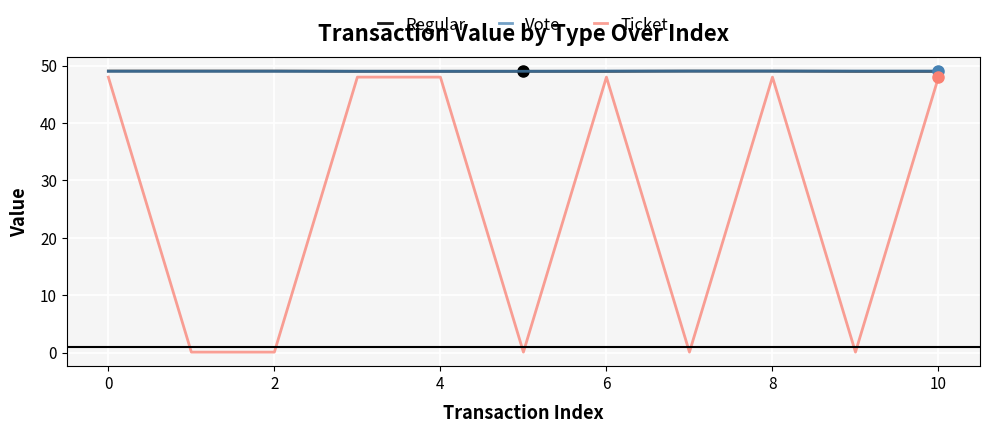

True or false: Ticket and Vote cross at least once.

False